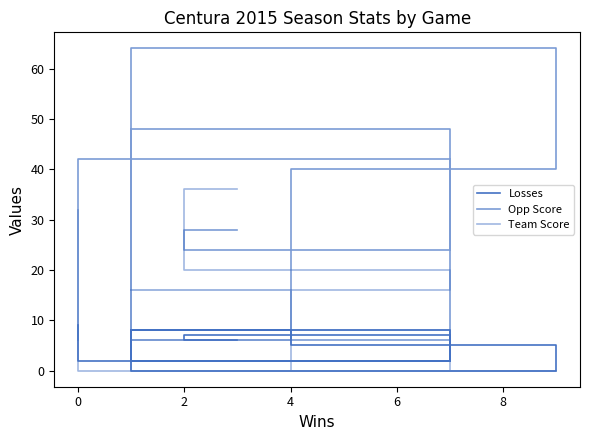

Which series has the widest spread of values?

Opp Score